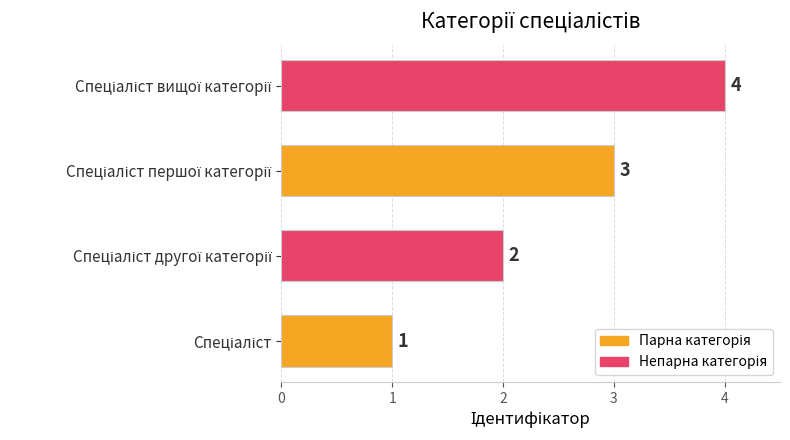

What is the sum of all values?

10